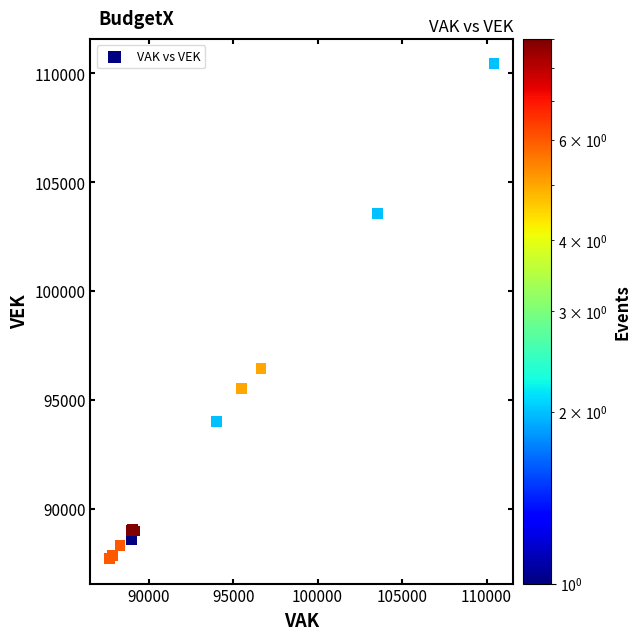

What Y value in the scatter plot is closest to 99067?

96426